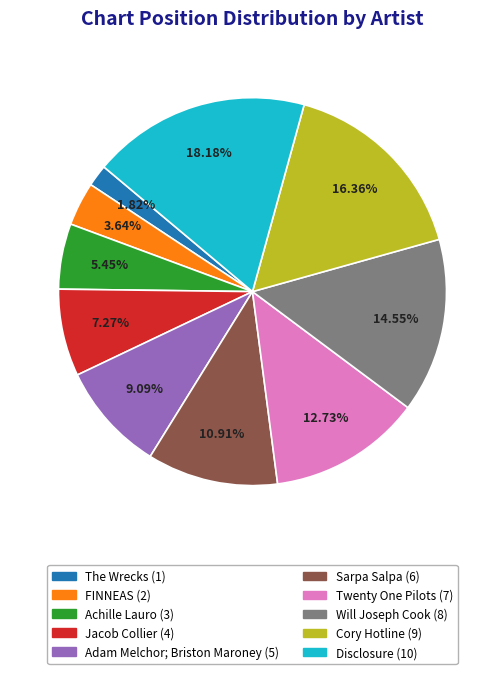

What percentage is the FINNEAS slice, to the nearest percent?

4%